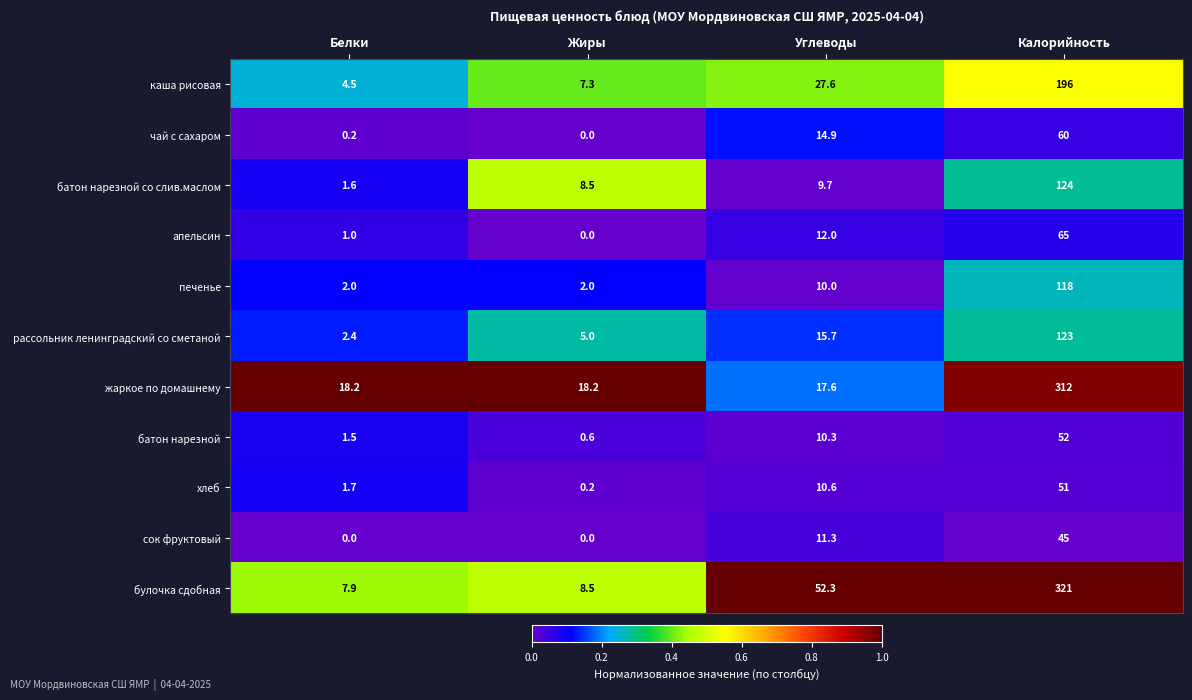

What is the difference between the maximum and minimum values in the сок фруктовый series?

45.0